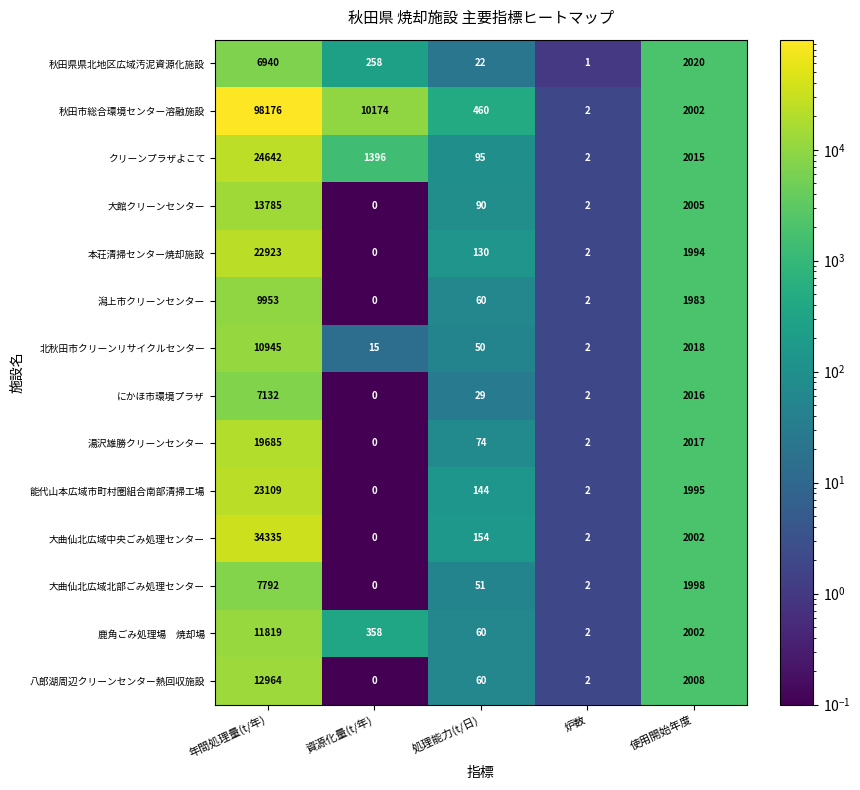

Rank the categories by 北秋田市クリーンリサイクルセンター value from lowest to highest.

炉数, 資源化量(t/年), 処理能力(t/日), 使用開始年度, 年間処理量(t/年)